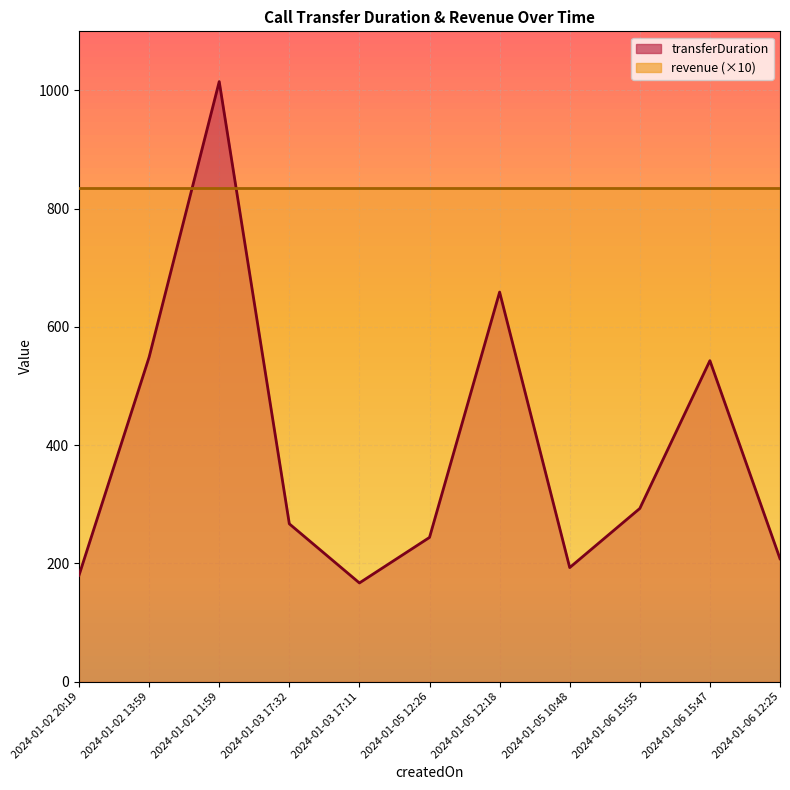

What is the change in value from 2024-01-02 20:19 to 2024-01-02 13:59?

+369